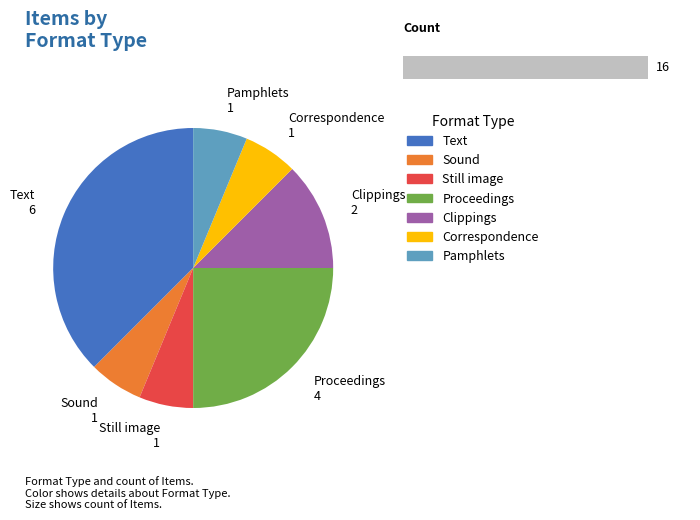

Is there a majority slice in this chart?

No